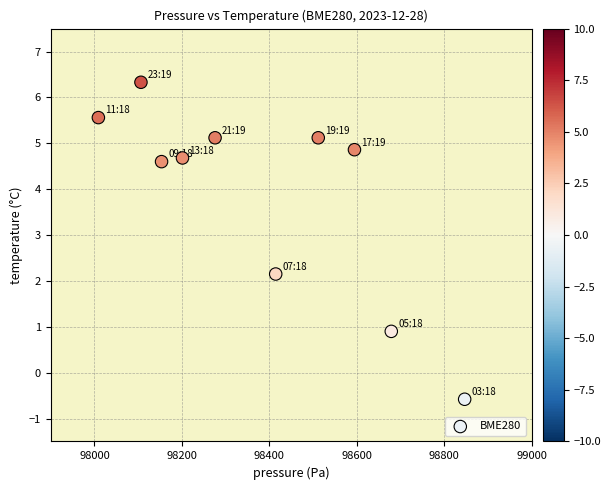

What is the range of X values (max minus min)?

838.1